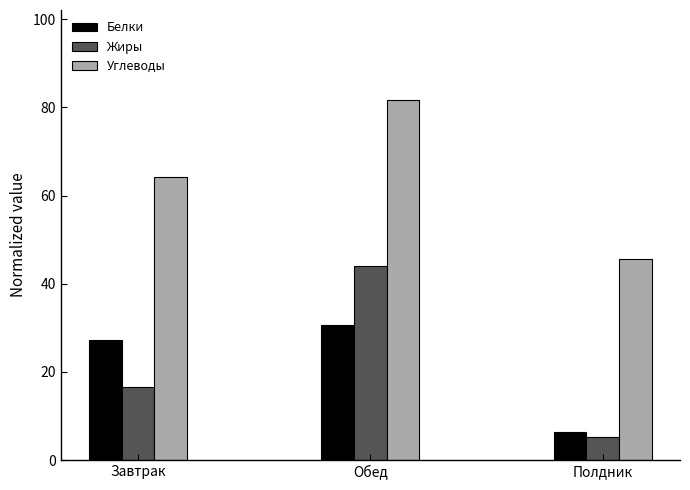

Is the value of Белки at Обед greater than the value of Жиры at Полдник?

Yes